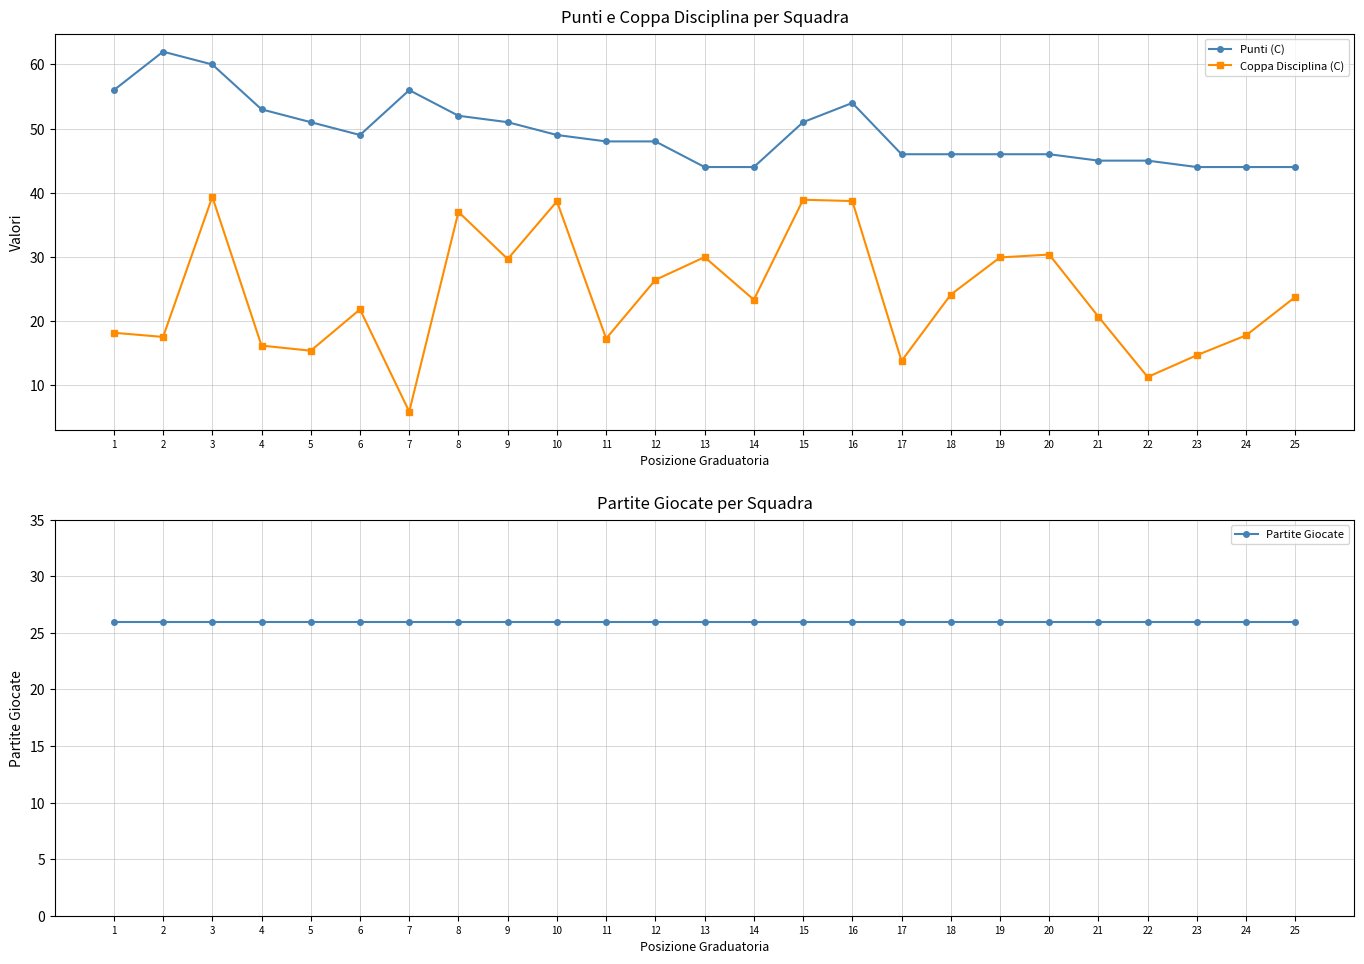

What is the value of the Coppa Disciplina (C) point at the 4th from the left?

16.1